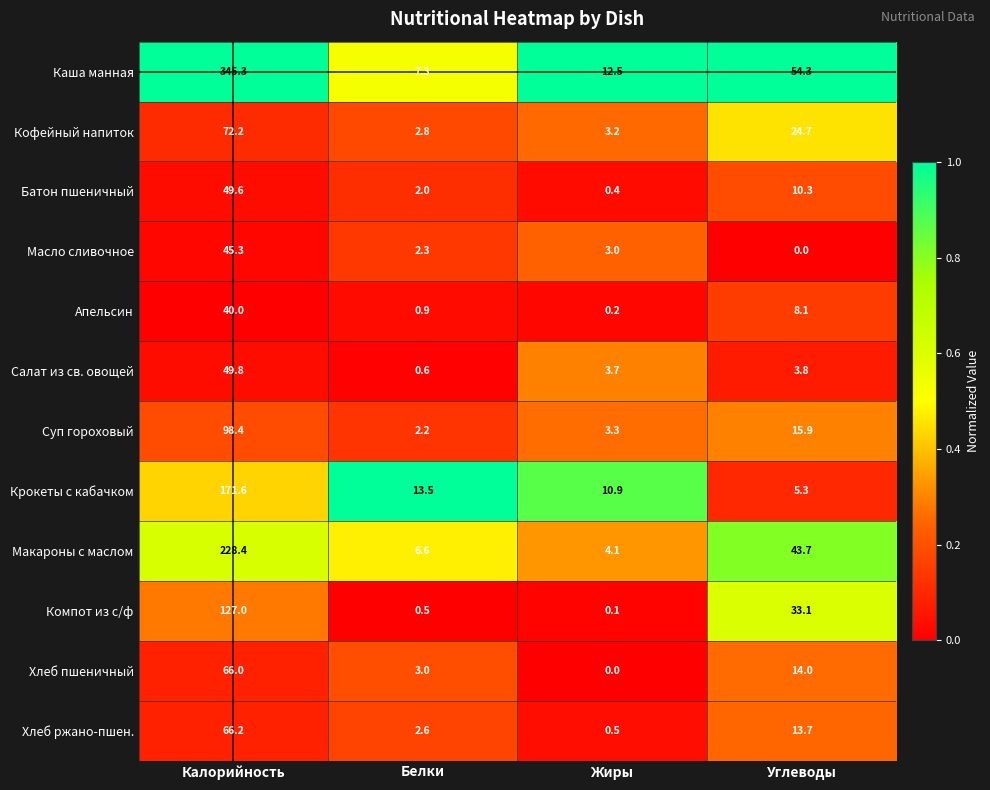

What is the sum of all Масло сливочное values?

50.6